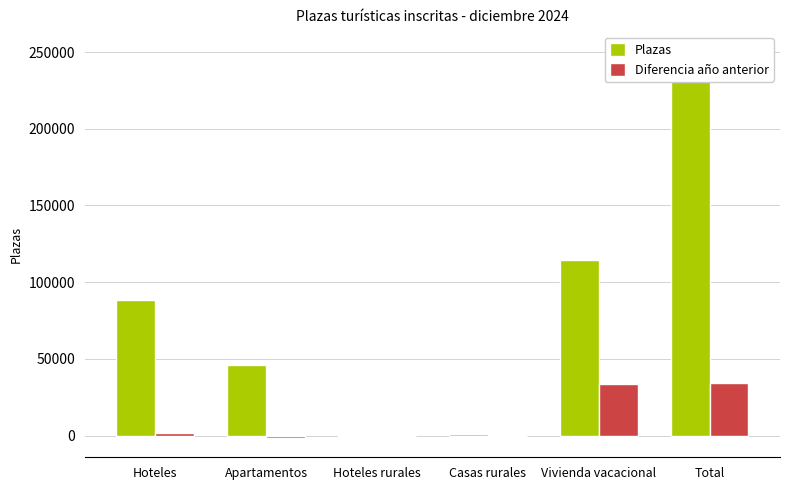

What is the difference between the Plazas values at Hoteles and Vivienda vacacional?

26003